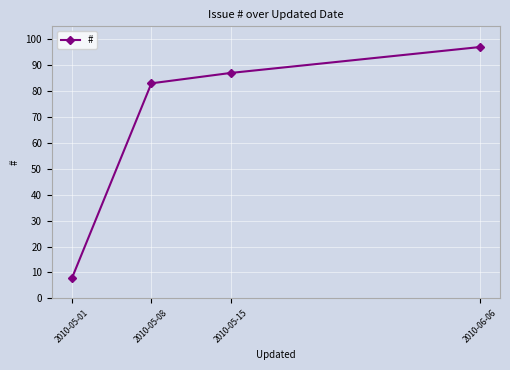

Reading left to right, what are all the values shown in this chart?

2010-05-01=8	2010-05-08=83	2010-05-15=87	2010-06-06=97